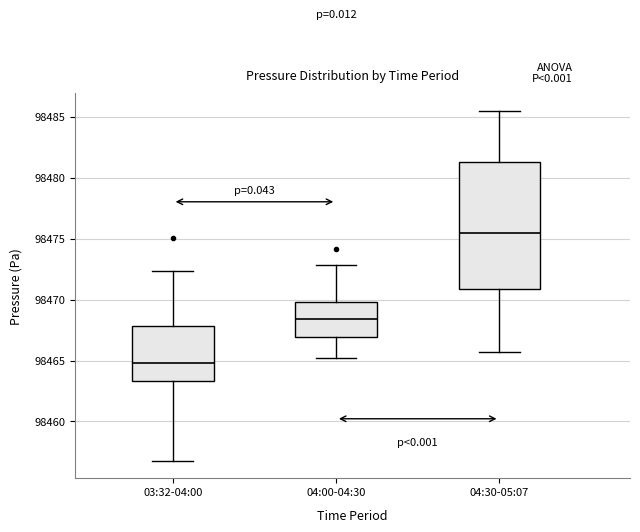

Where does the median line of the box for 04:30-05:07 sit on the y-axis? The values are not printed on the chart, so give them approximately, as read against the axis.

98475.5